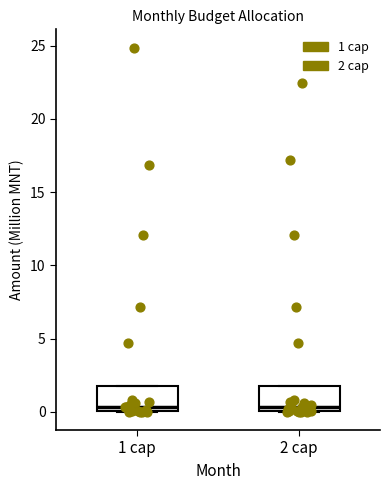

Reading left to right, read every box against the y-axis: the position of its median line, the range the box covers, and the ends of its whiskers. The values are not printed on the chart, so give them approximately, as read against the axis.

1 сар: median 0.5, box 0.0 to 2.0, whiskers 0.0 to 2.0
2 сар: median 0.5, box 0.0 to 2.0, whiskers 0.0 to 2.0